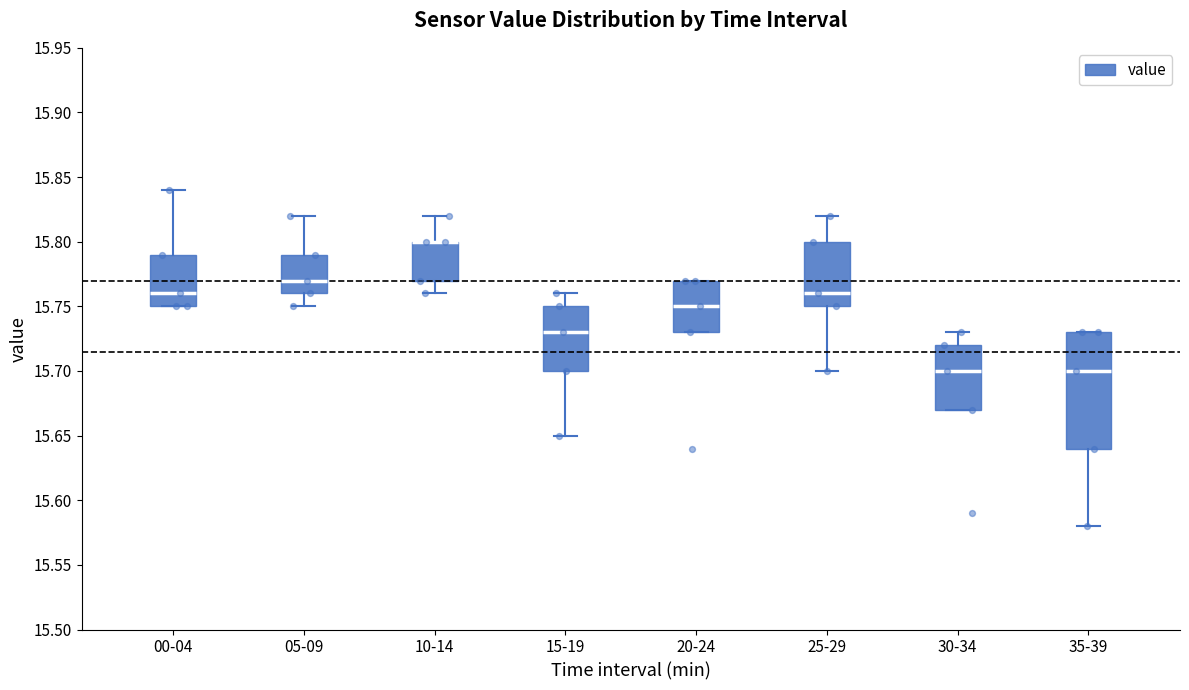

Where does the upper whisker of the box for 00-04 end on the y-axis? The values are not printed on the chart, so give them approximately, as read against the axis.

15.84